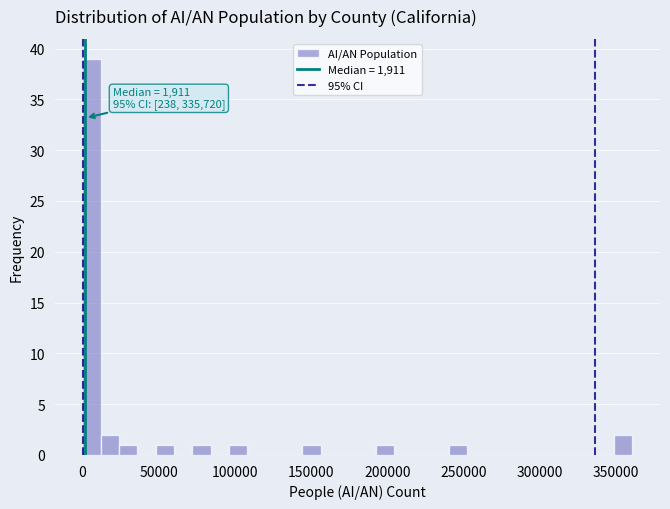

Read against the x-axis, roughly where is the centre of the tallest bar?

5000